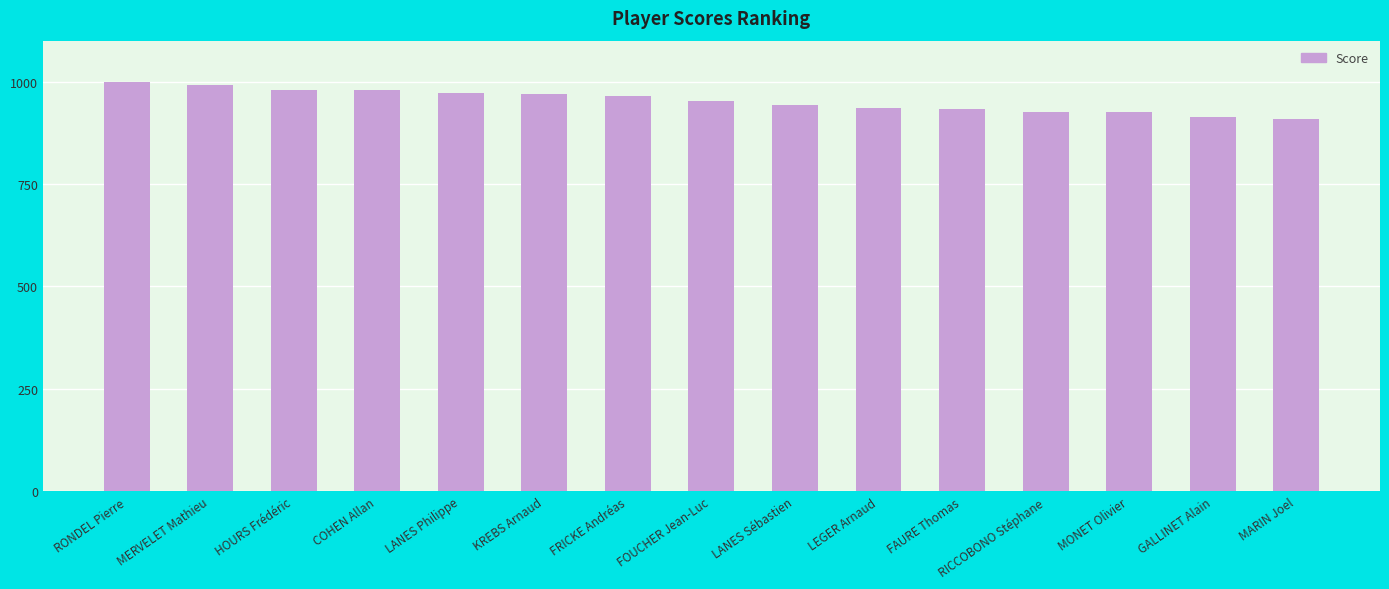

How many data points are less than 953?

7